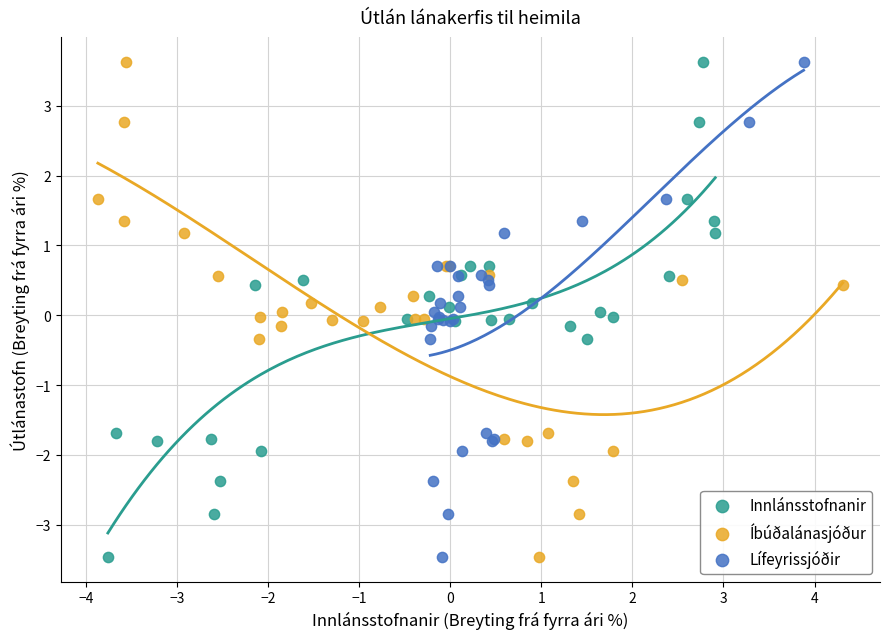

What are all the series names shown in the legend?

Innlánsstofnanir, Íbúðalánasjóður, Lífeyrissjóðir